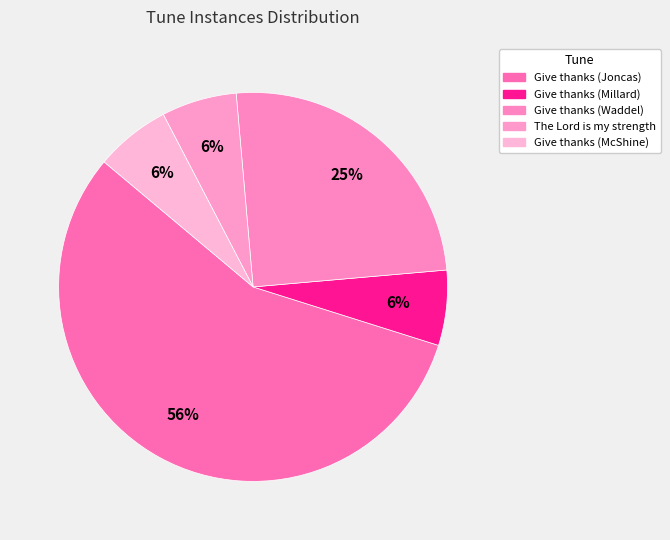

Which slice is the smallest?

Give thanks (Millard)